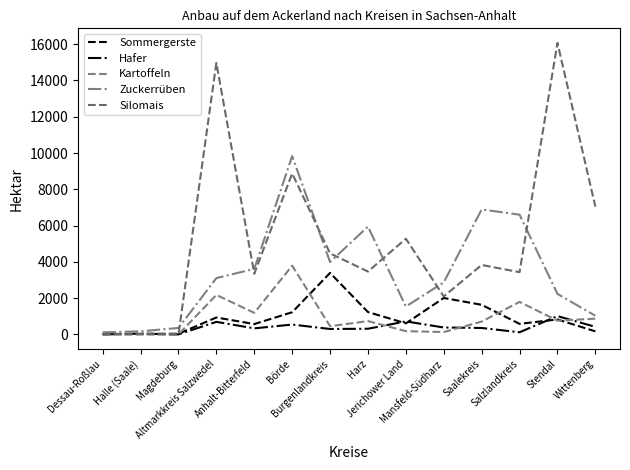

What is the difference between the second highest and minimum values in the Zuckerrüben series?

6776